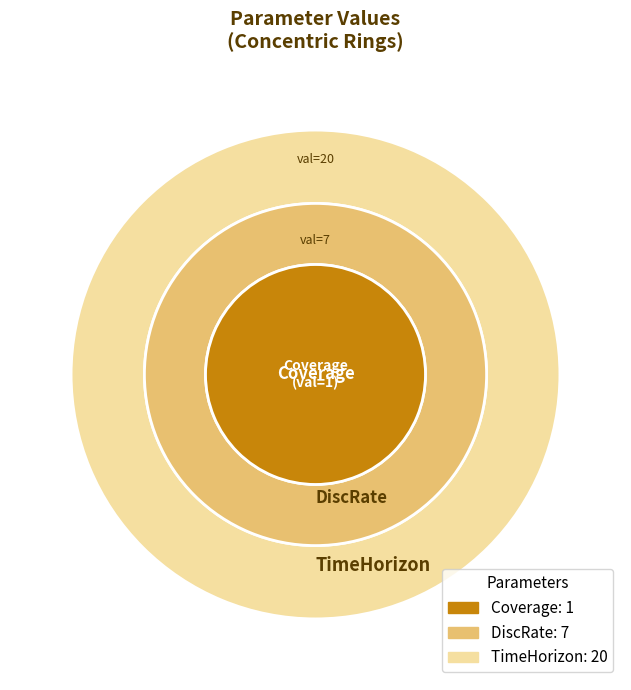

Rank the categories by value from lowest to highest.

Coverage, DiscRate, TimeHorizon